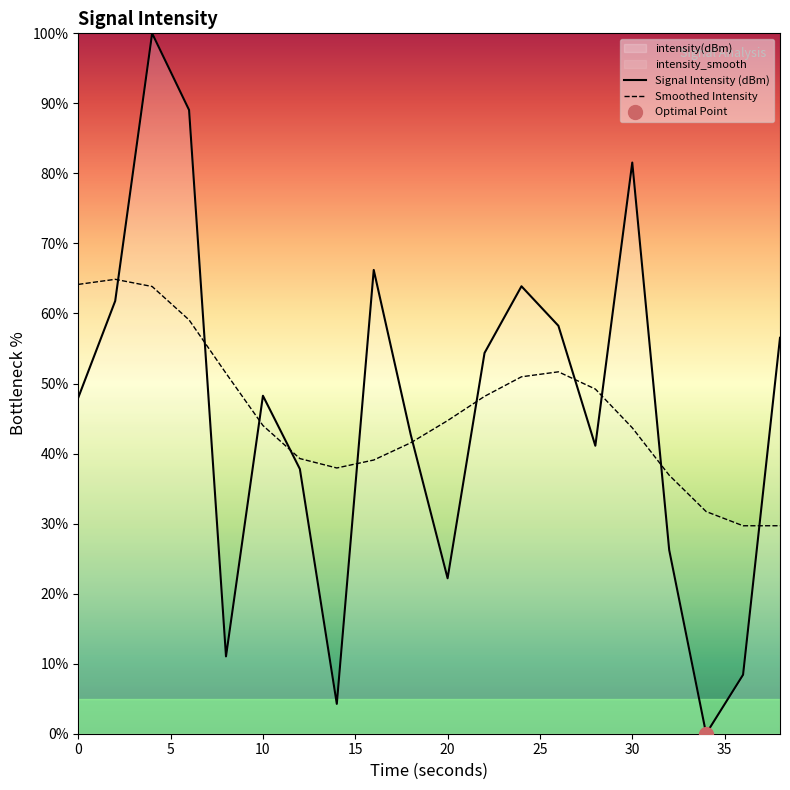

Which series ends up on top after the final intersection of Smoothed Intensity and Signal Intensity (dBm)?

Signal Intensity (dBm)